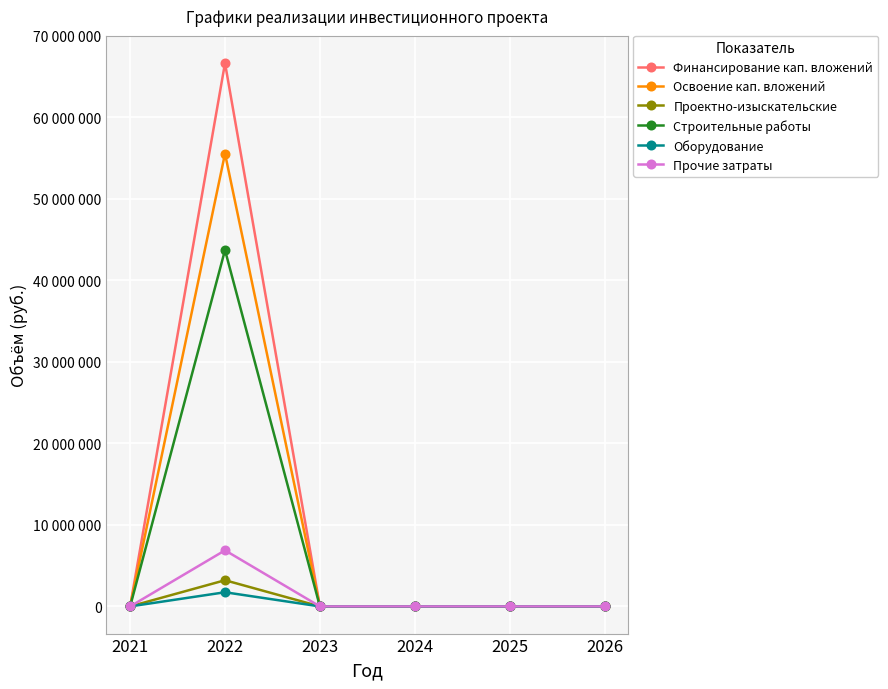

Is this an area chart (filled region under the line)?

No